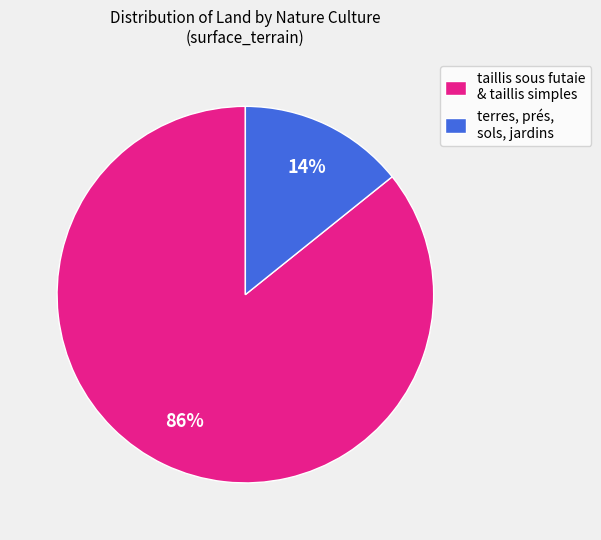

Do taillis sous futaie & taillis simples and terres, prés, sols, jardins together represent more than half of the pie?

Yes